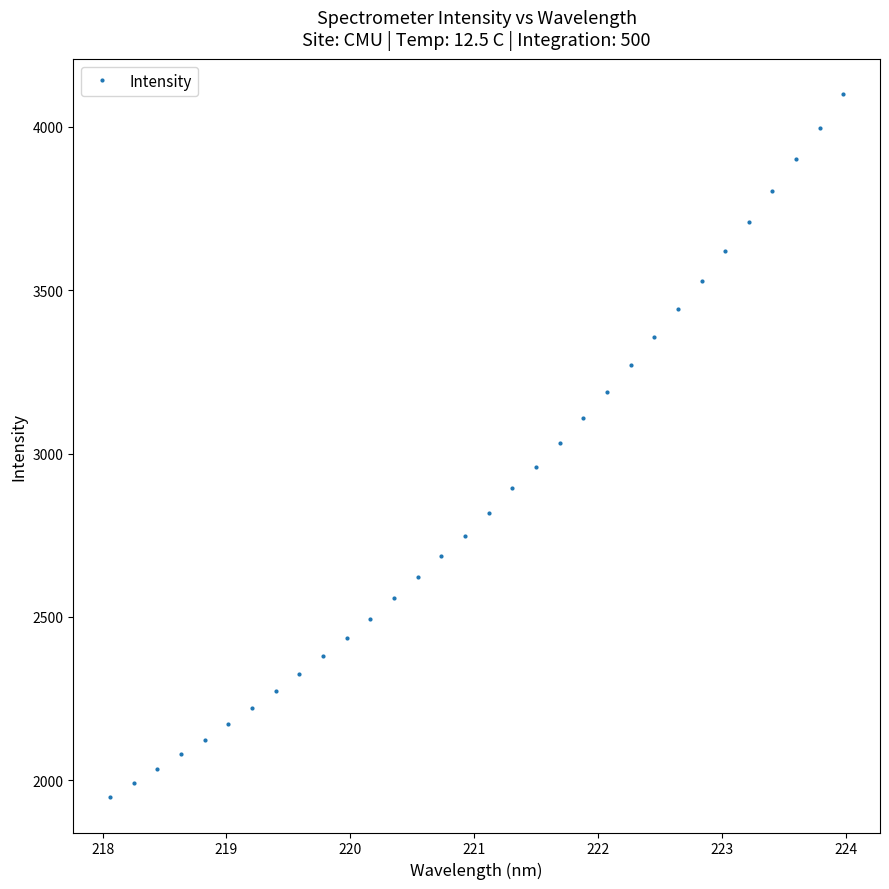

What is the smallest value displayed?

1947.8